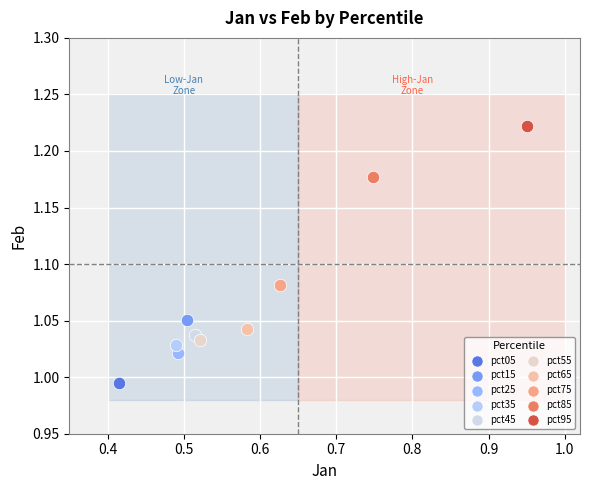

What are all the series names shown in the legend?

pct05, pct15, pct25, pct35, pct45, pct55, pct65, pct75, pct85, pct95